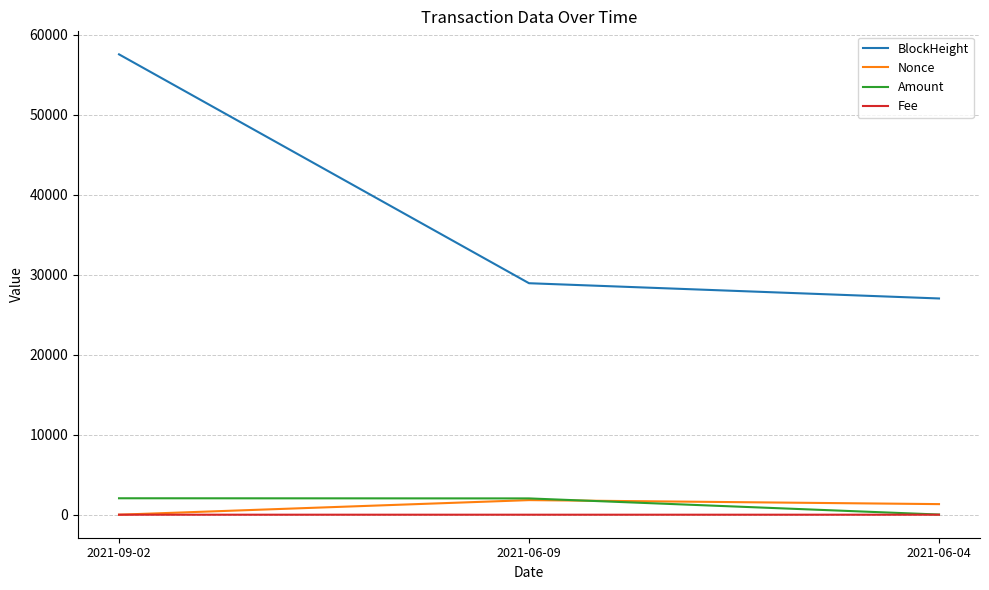

Between 2021-09-02 and 2021-06-09, which series saw the biggest shift?

BlockHeight